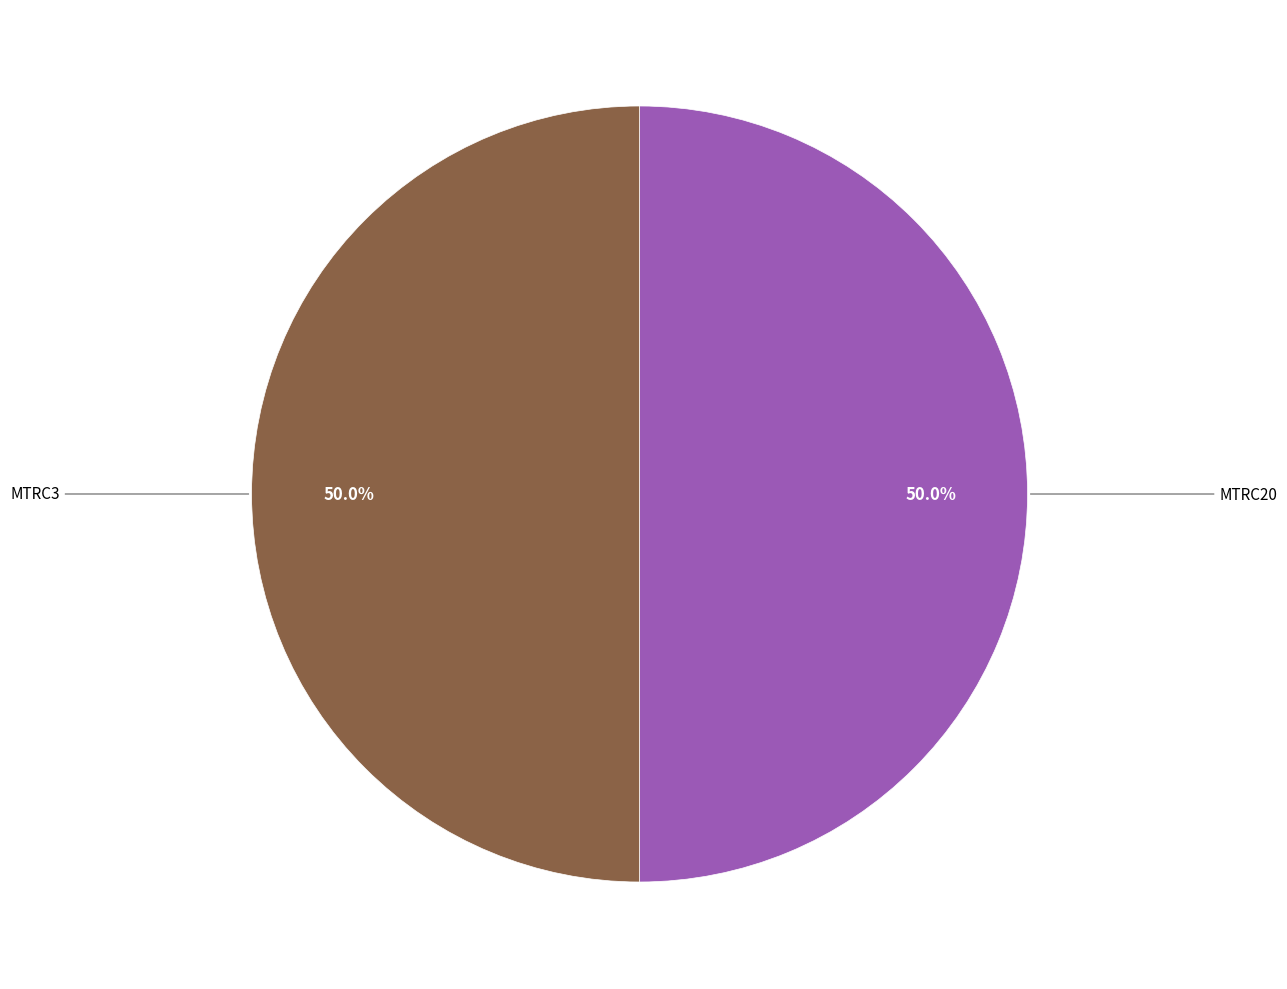

How many slices are in this pie chart?

2